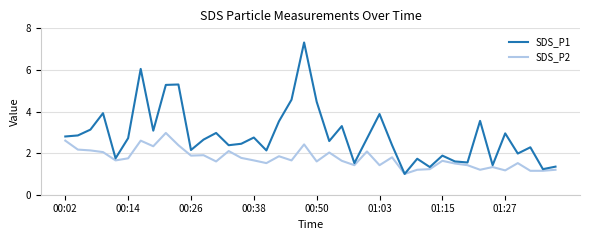

What is the difference between the second highest and second lowest values in the SDS_P1 series?

4.8